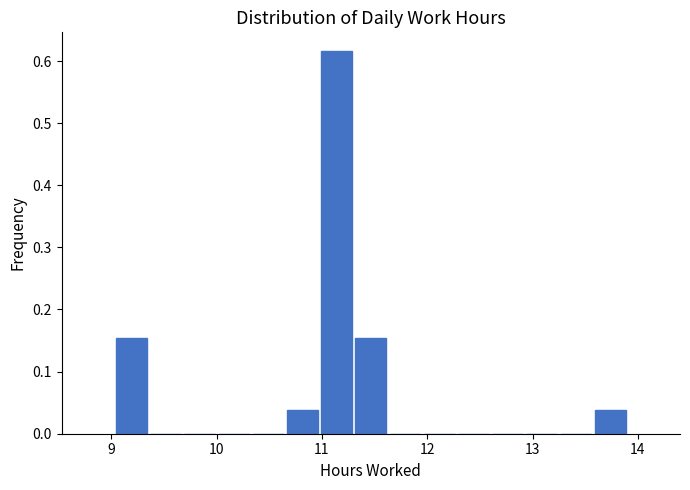

Around what value on the x-axis is the tallest bar? Give the approximate position of its centre, as read against the axis.

11.1